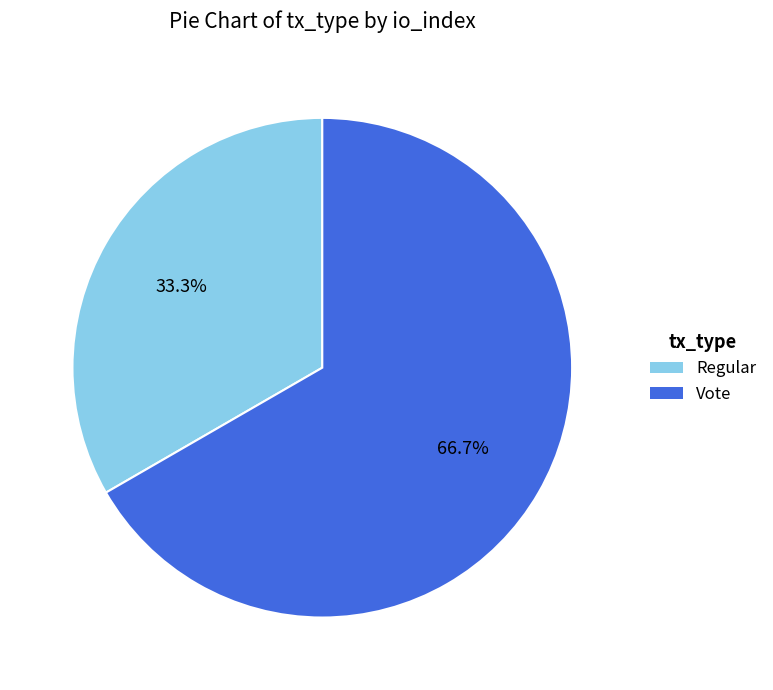

How many slices are in this pie chart?

2